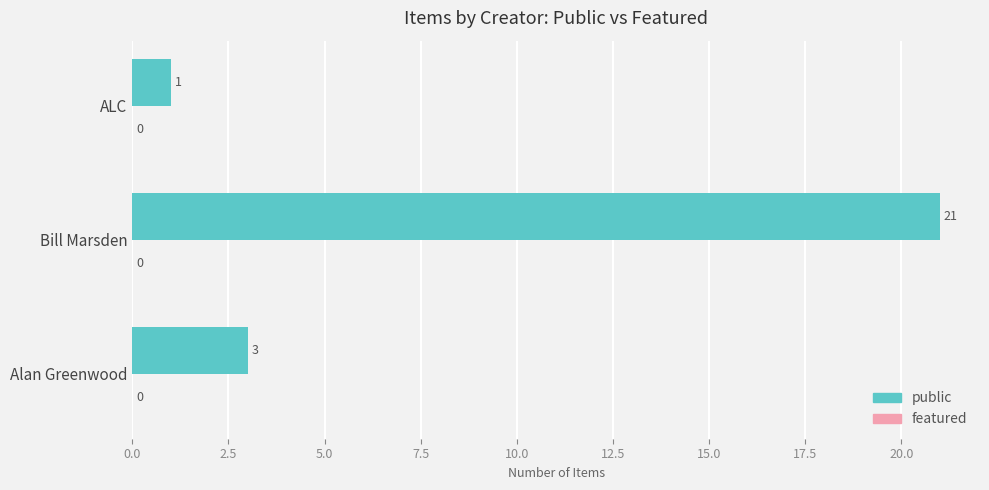

Reading top to bottom, what are all the values shown in this chart?

1	21	3